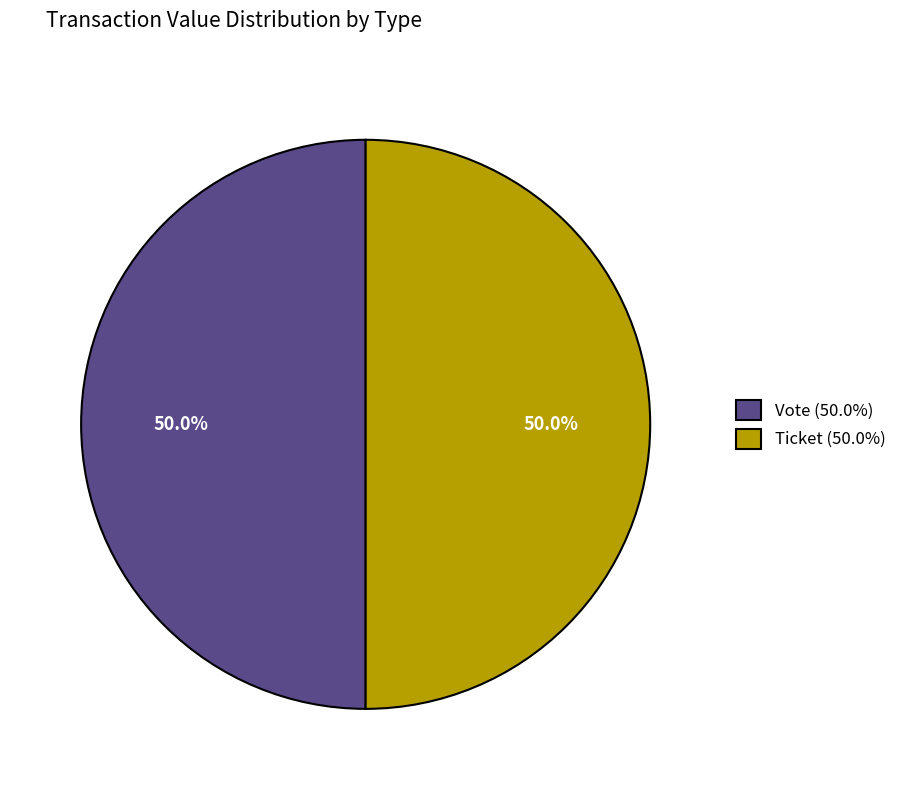

Approximately how many times larger is the value at Vote (50.0%) compared to Ticket (50.0%)?

1.0